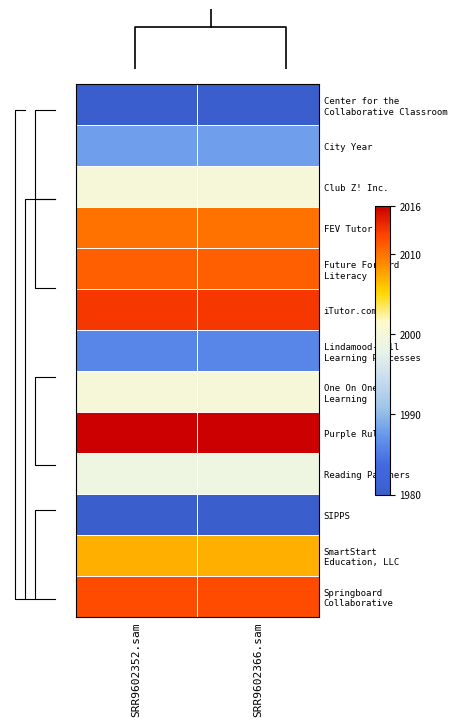

The Reading Partners series shows 2982 at SRR9602366.sam. True or false?

False